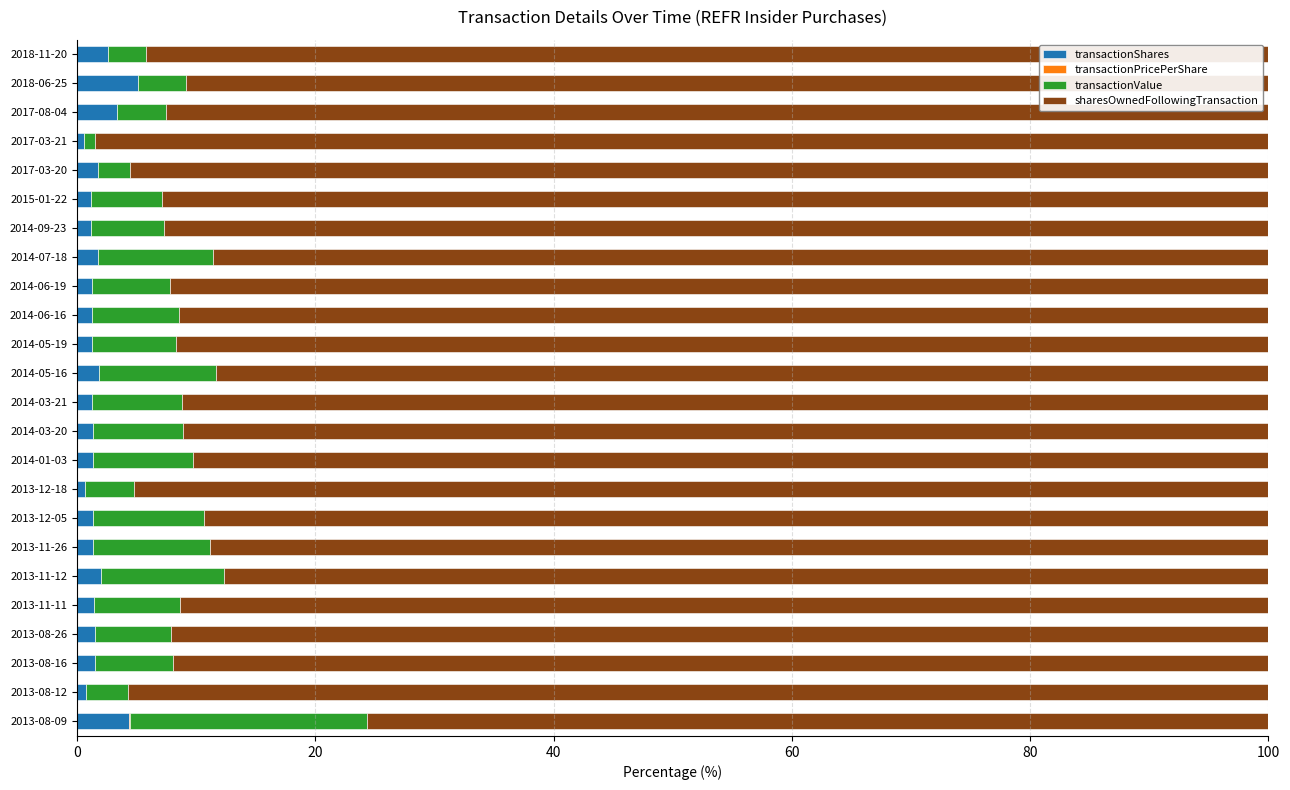

True or false: transactionShares has a value of 1.4 at 2013-11-11.

True